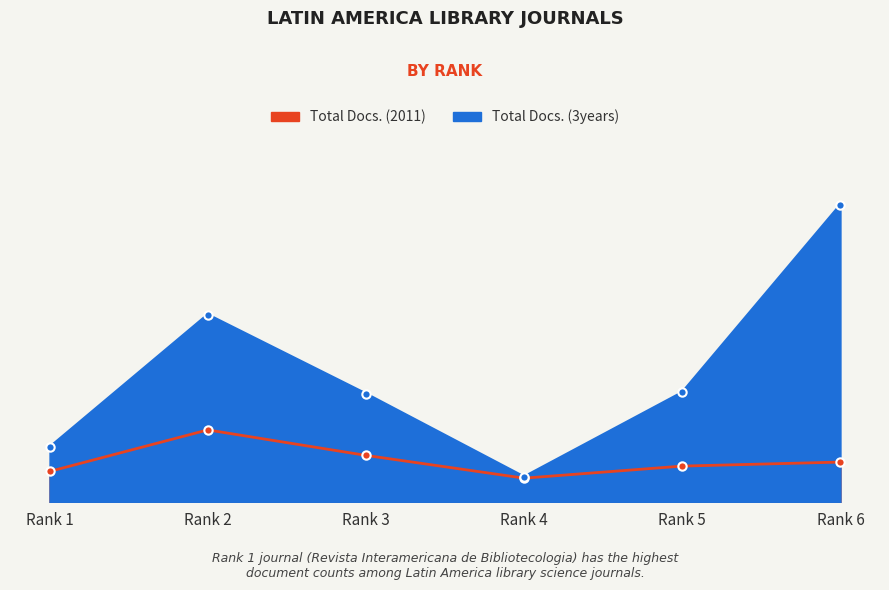

How many interior local peaks does the Total Docs. (2011) series have?

1